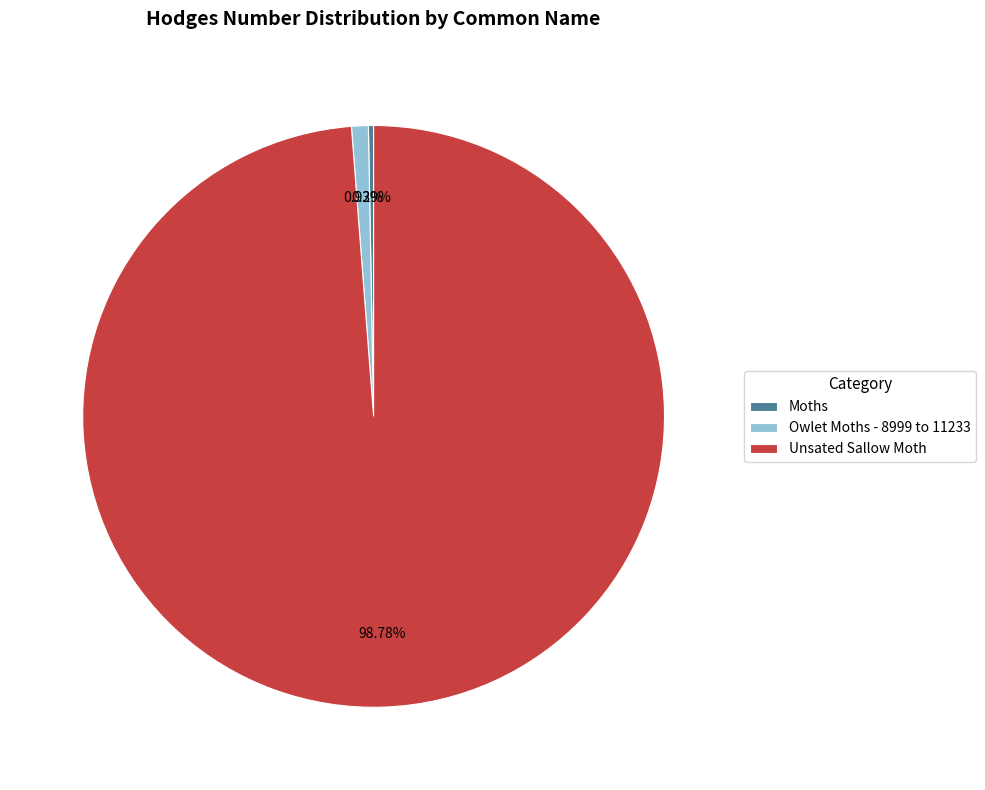

Does Moths represent more than half of the total?

No